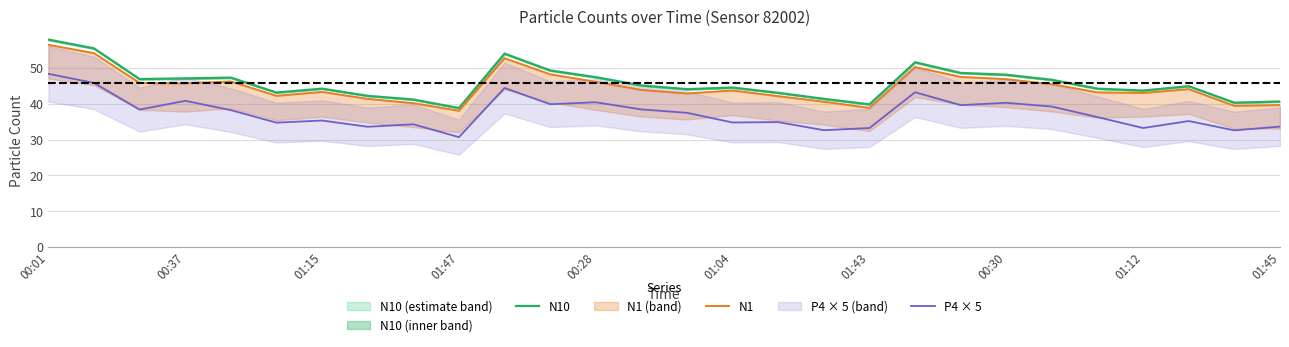

True or false: N10 and N1 cross at least once.

False